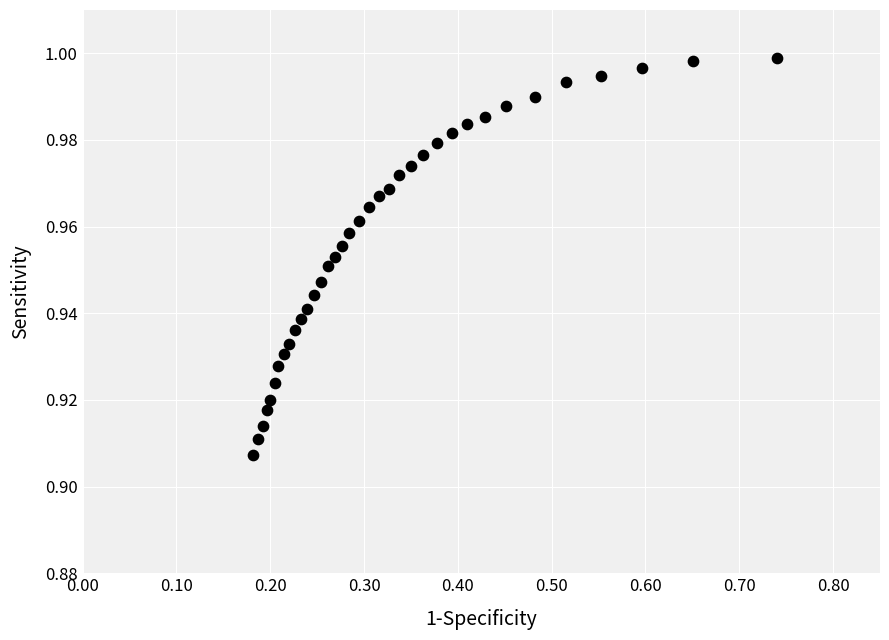

What is the range of X values (max minus min)?

0.6